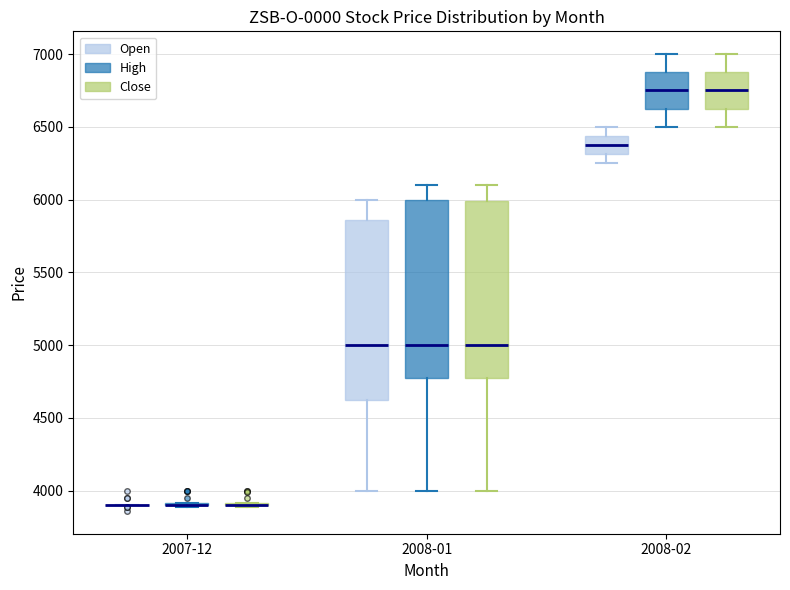

Where does the lower whisker of the box for 2008-01 (Open) end on the y-axis? The values are not printed on the chart, so give them approximately, as read against the axis.

4000